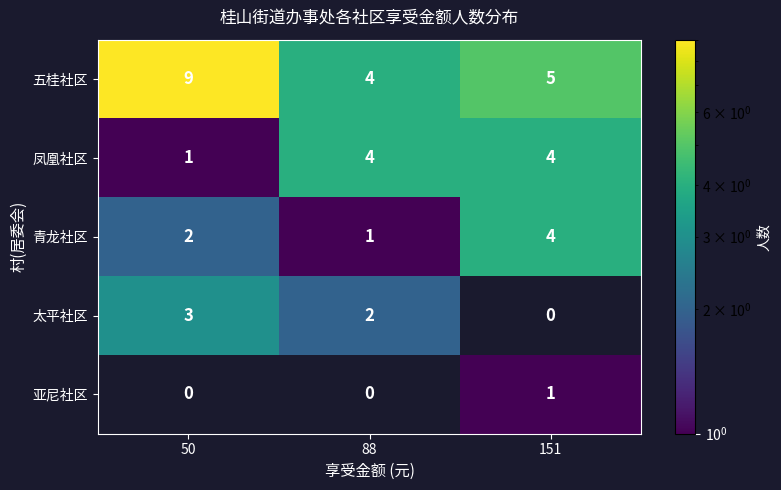

Reading right to left, extract all data points from this chart.

五桂社区: 151=5	88=4	50=9
凤凰社区: 151=4	88=4	50=1
青龙社区: 151=4	88=1	50=2
太平社区: 151=0	88=2	50=3
亚尼社区: 151=1	88=0	50=0